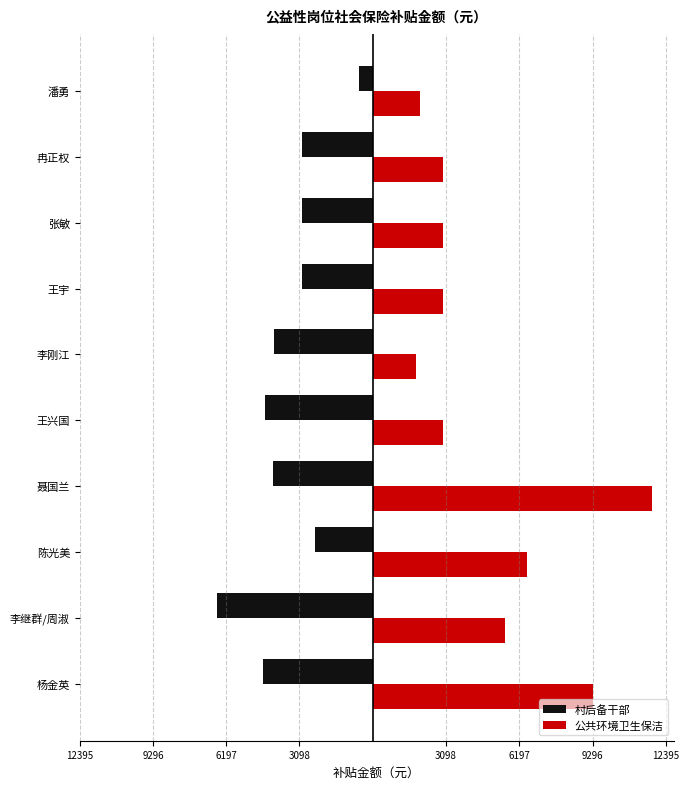

What is the lowest value of the 村后备干部 series?

-6567.5